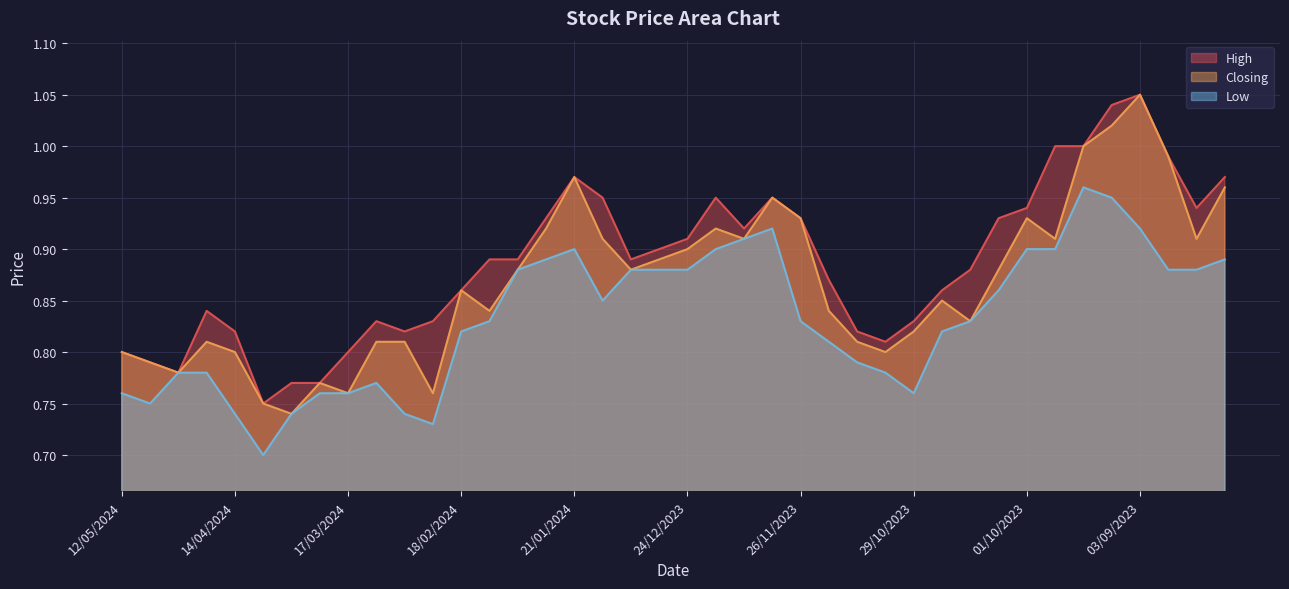

What is the value of the Closing point at the 37th from the left?

1.1